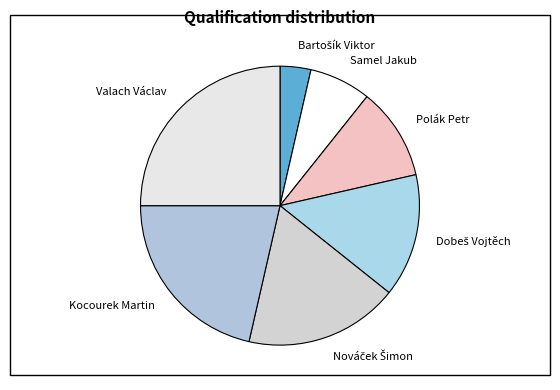

How many segments does this pie chart have?

7